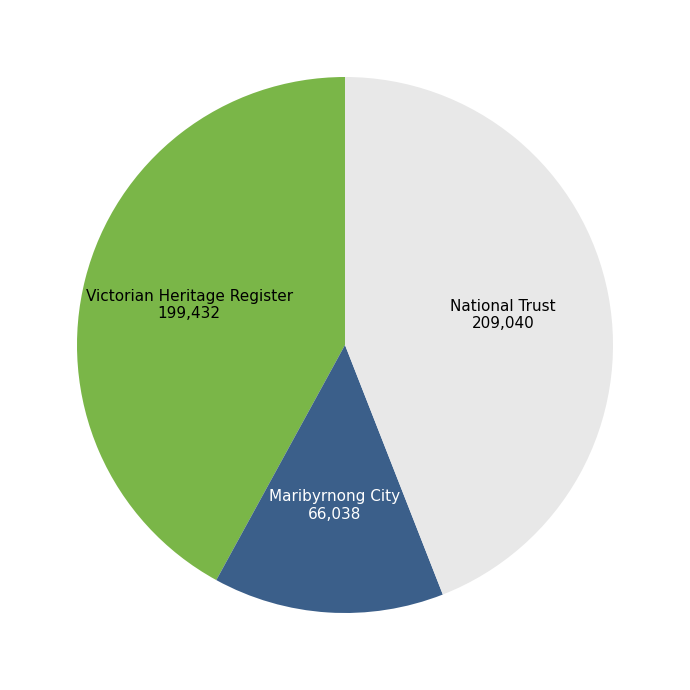

Does any single category account for the majority?

No